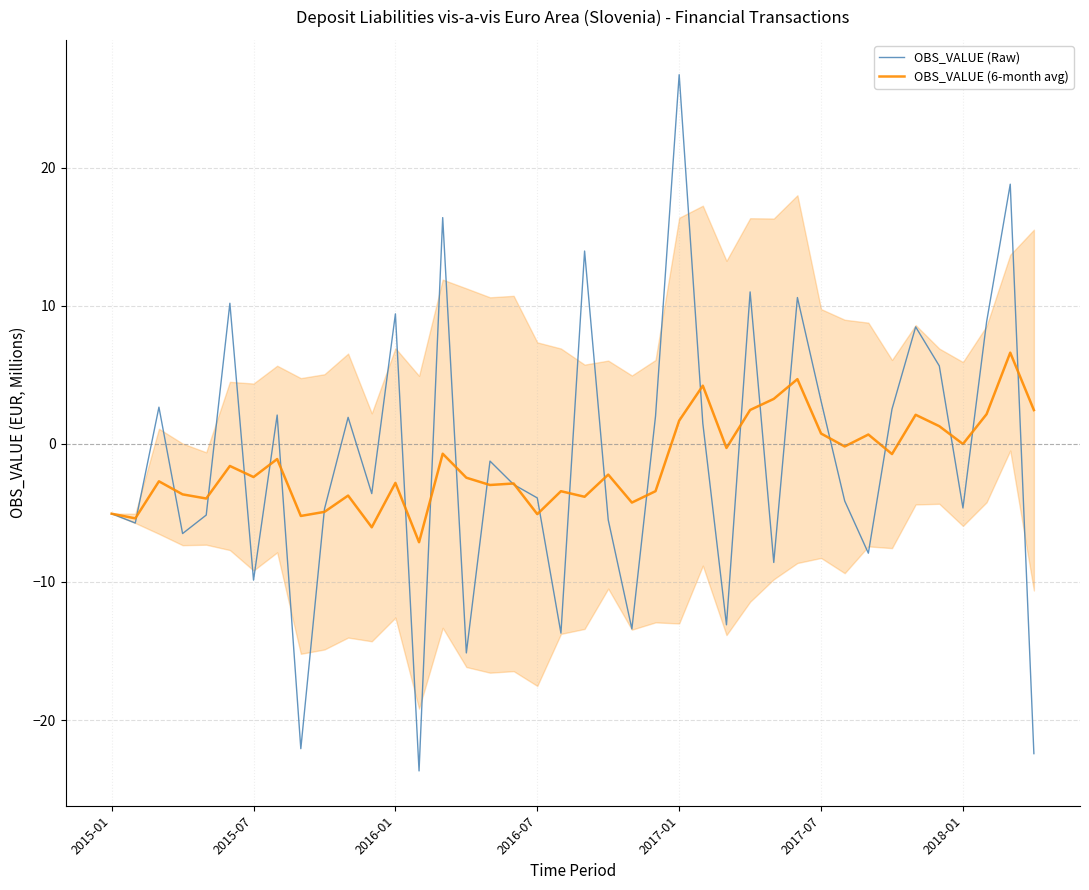

How many data points in OBS_VALUE (Raw) are less than -2?

21